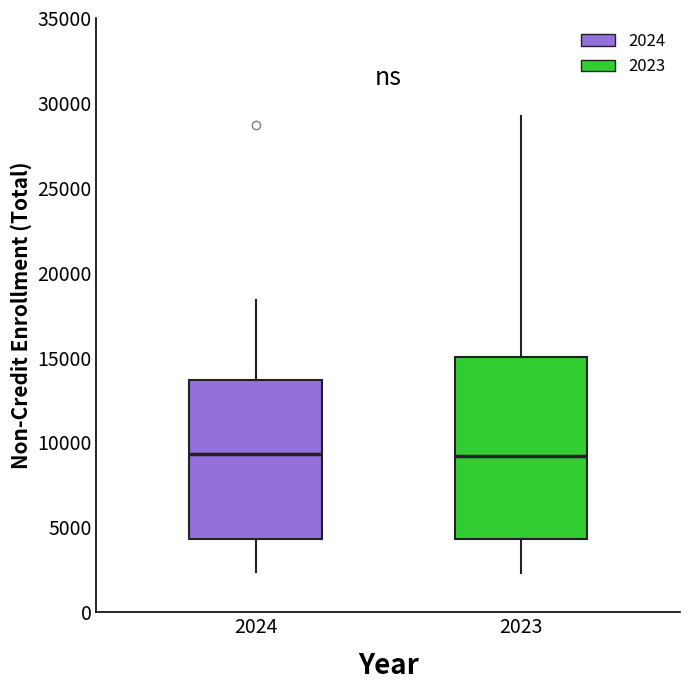

Where is the lower edge of the box at x = 2023 on the y-axis? The values are not printed on the chart, so give them approximately, as read against the axis.

4500